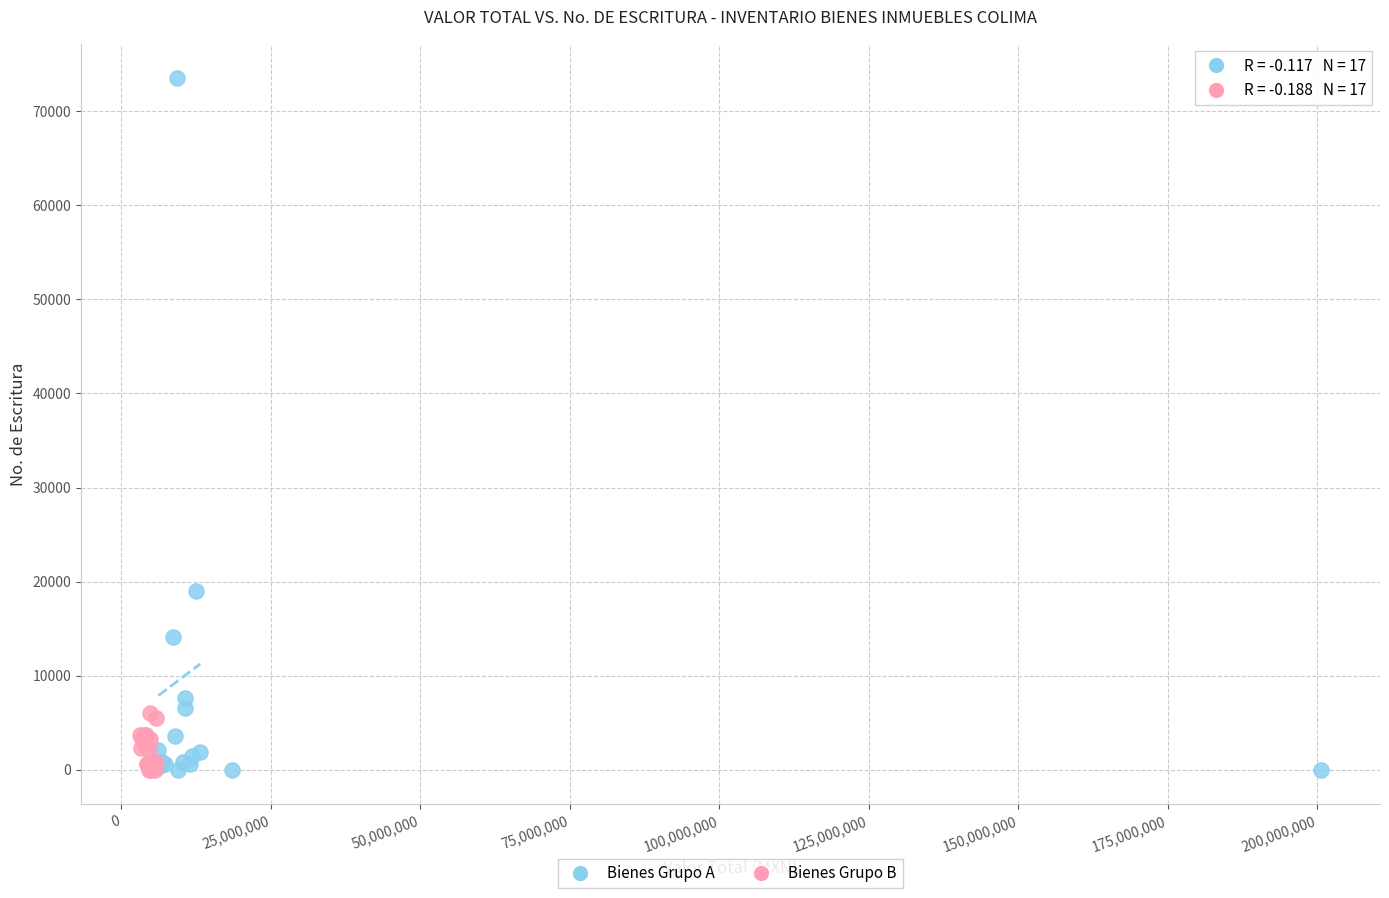

Which series reaches the maximum Y coordinate?

Bienes Grupo A